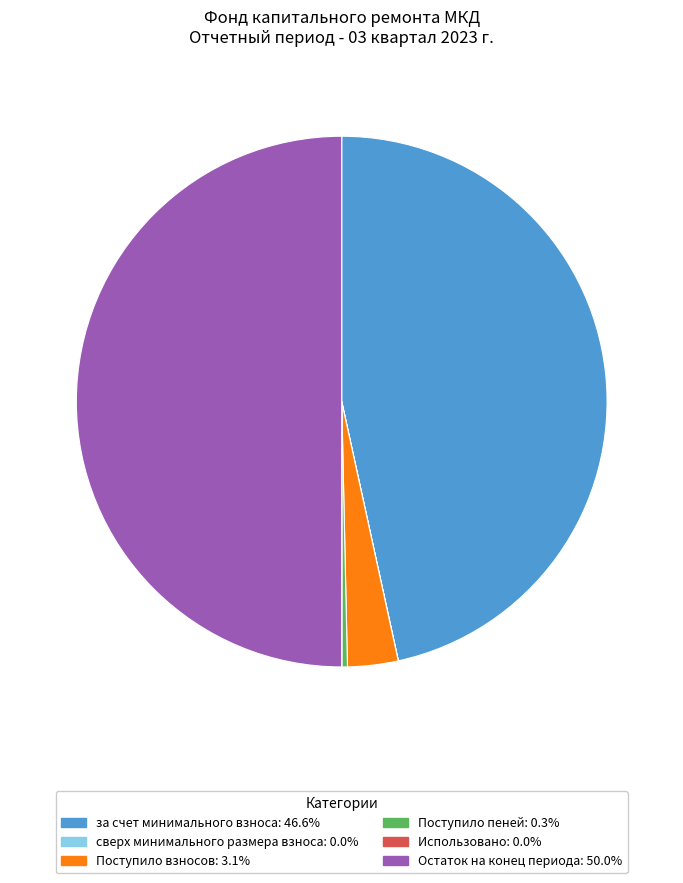

Which slice is the largest?

Остаток на конец периода